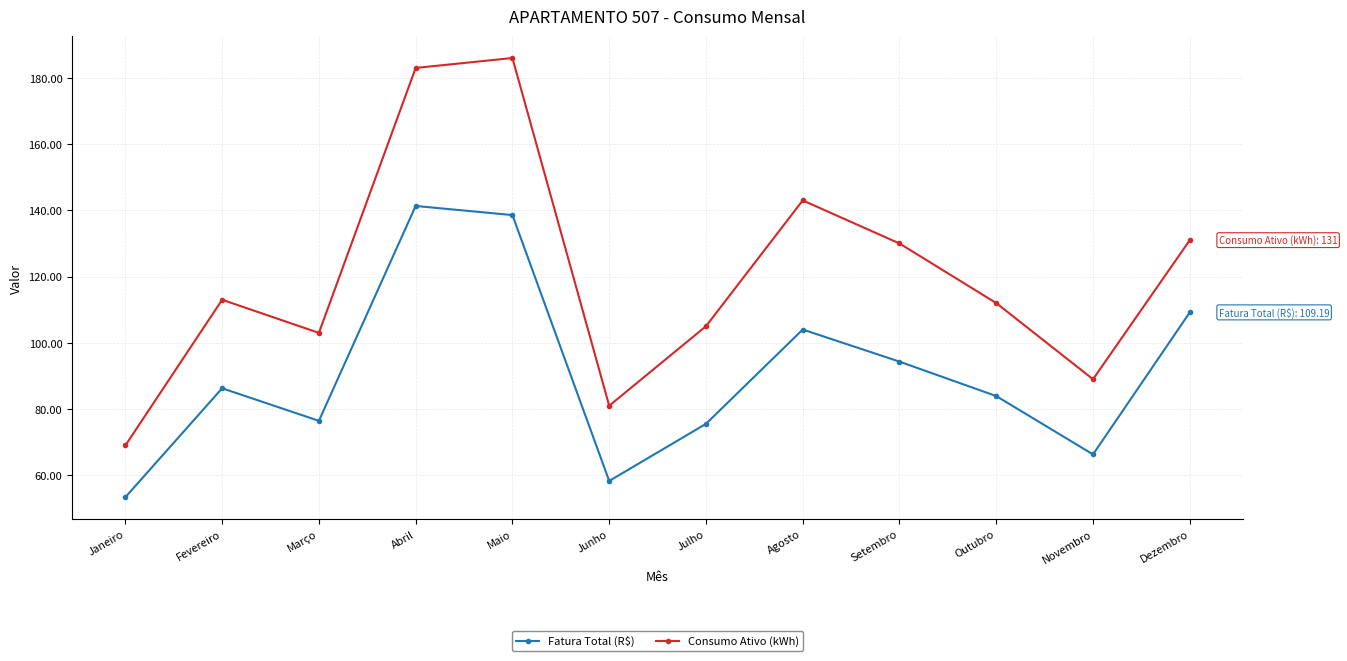

At which label is Fatura Total (R$) closest to 97?

Setembro